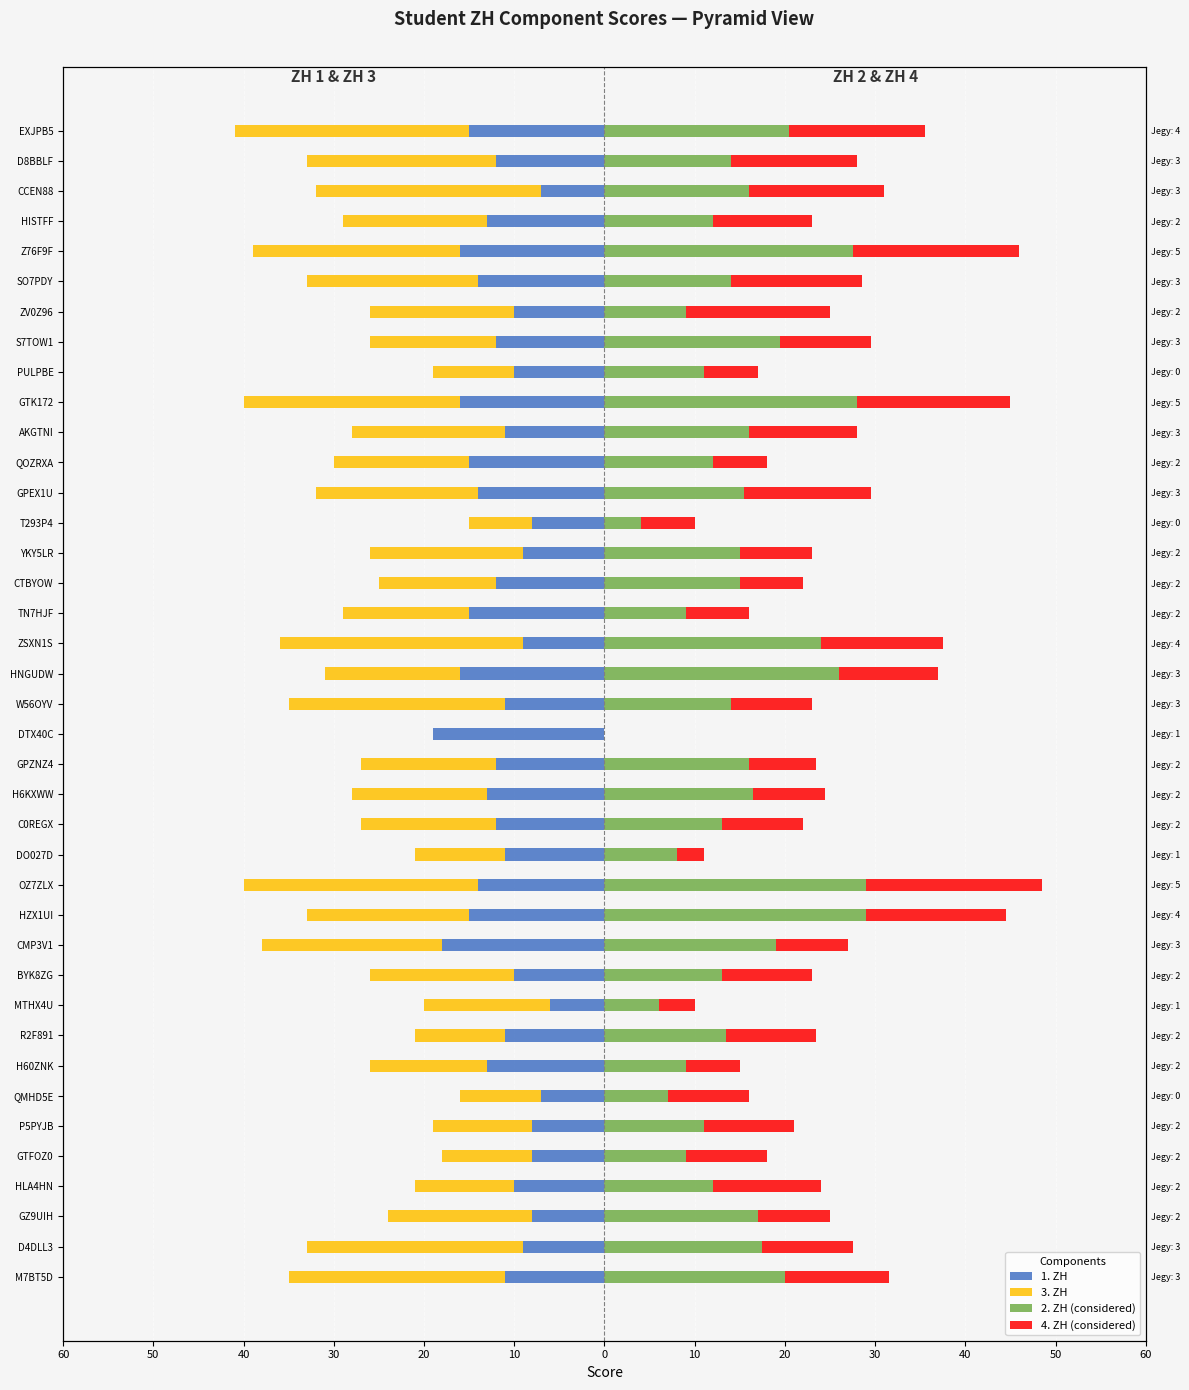

What value does the 2. ZH (considered) series have at H6KXWW?

16.5